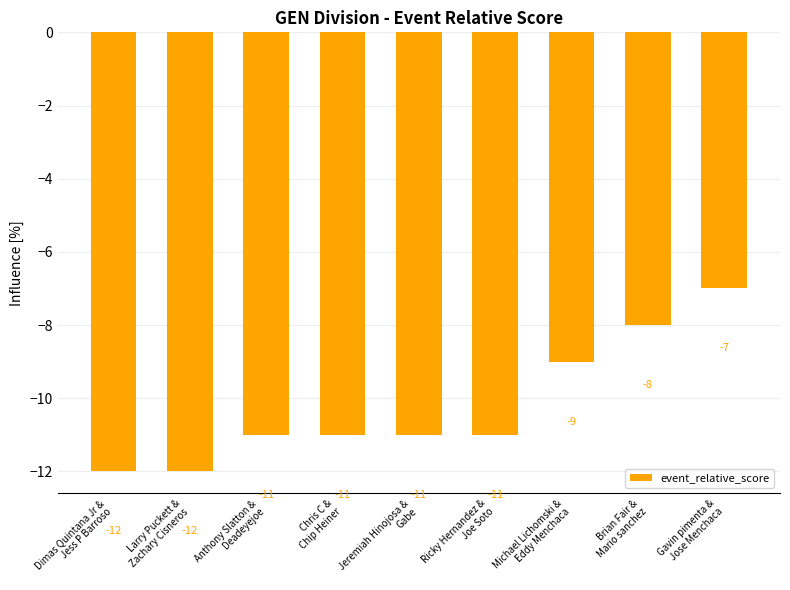

Are the bars horizontal?

No